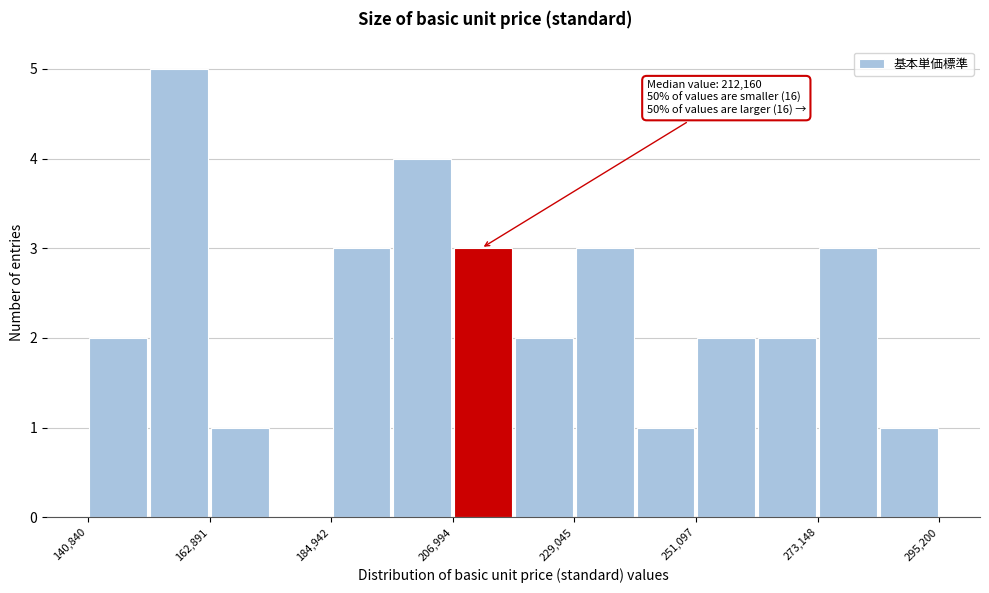

Read against the x-axis, roughly where is the centre of the tallest bar?

155000